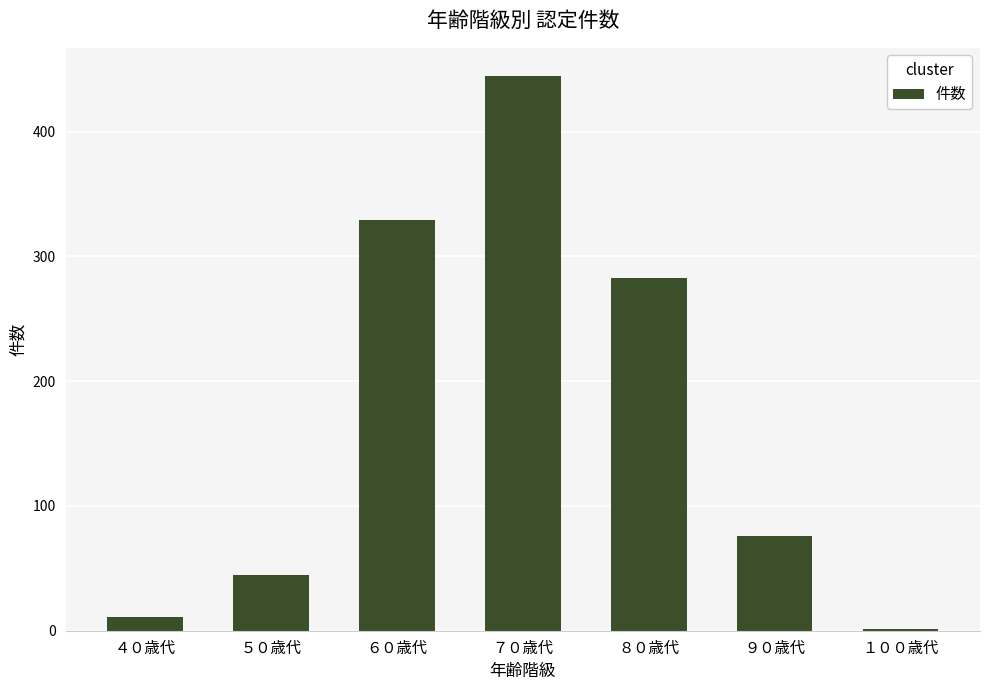

Reading left to right, transcribe all the data shown in this chart.

11	45	329	445	283	76	1